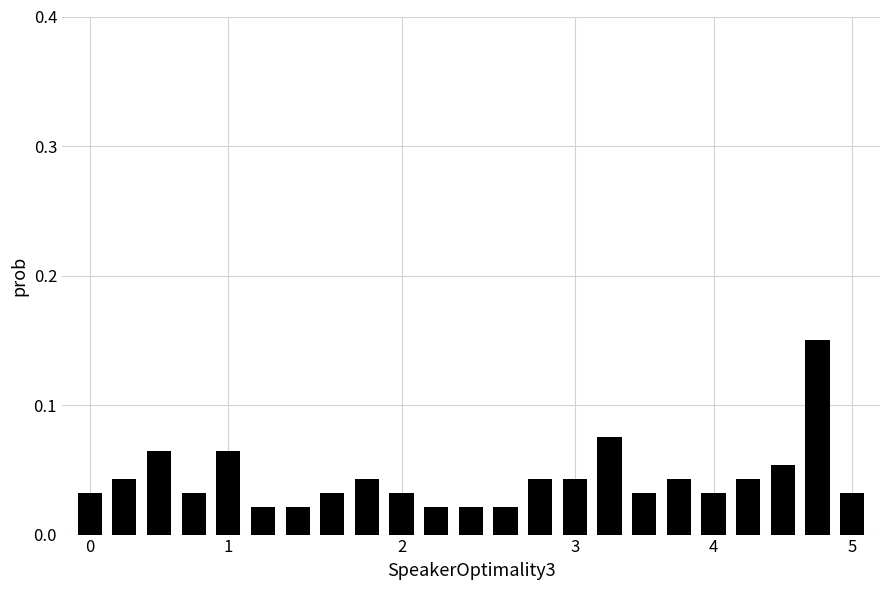

Does the chart contain stacked bars?

No